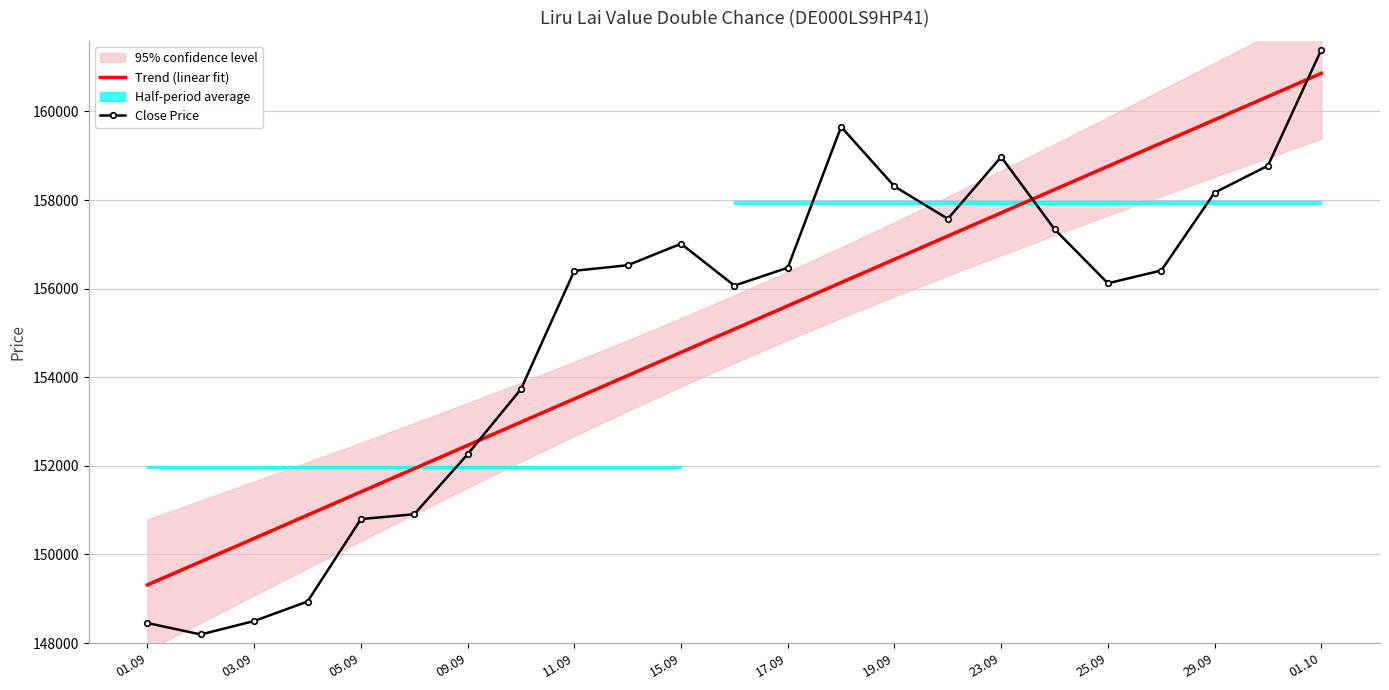

What value does the Close Price series have at 29.09?

158168.0